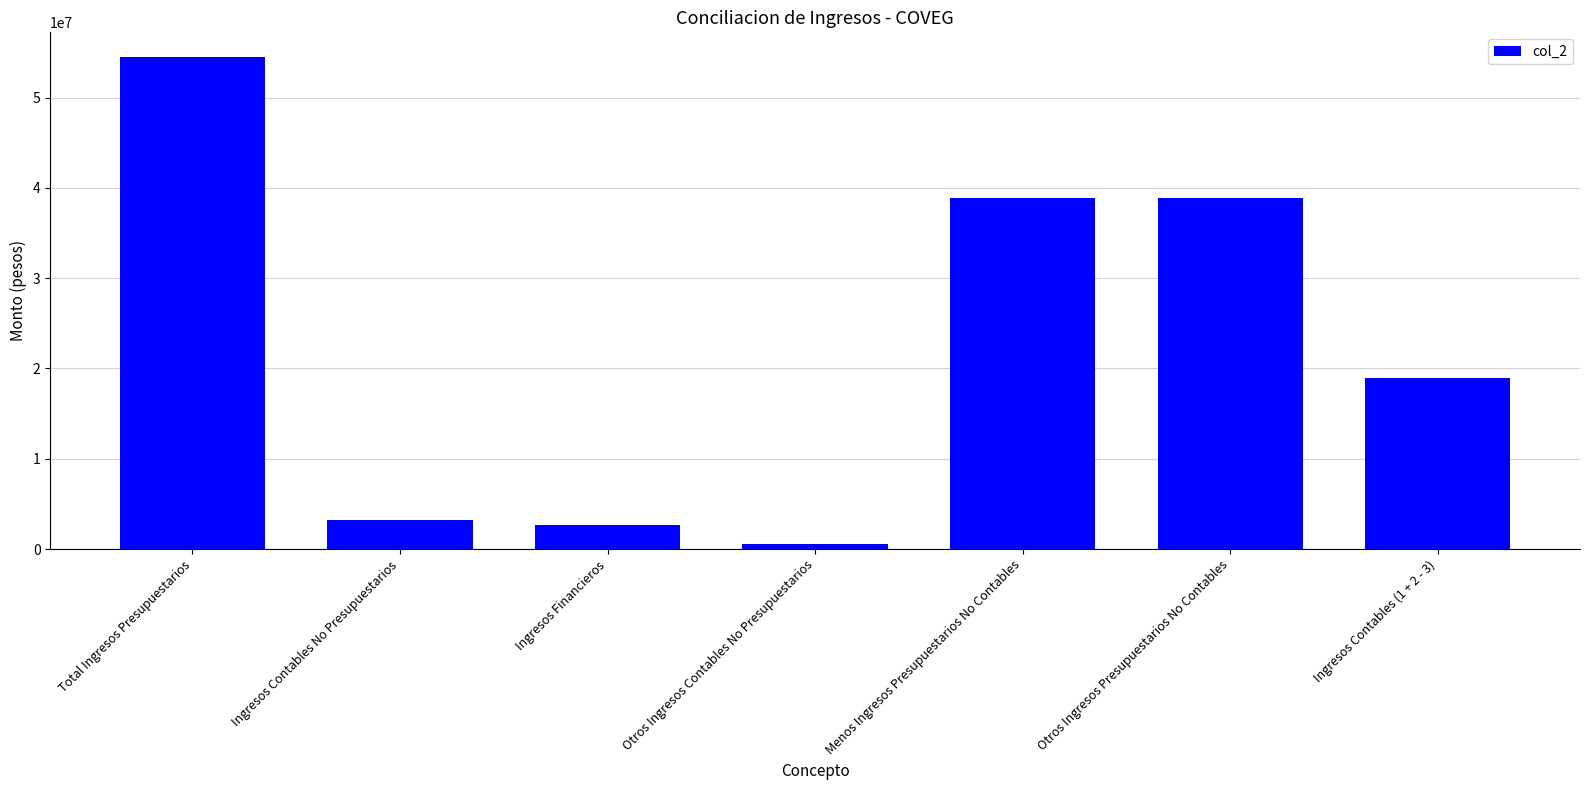

Reading left to right, what are all the values shown in this chart?

Total Ingresos Presupuestarios=54500129.9	Ingresos Contables No Presupuestarios=3245230.9	Ingresos Financieros=2653316.4	Otros Ingresos Contables No Presupuestarios=591914.5	Menos Ingresos Presupuestarios No Contables=38857569.7	Otros Ingresos Presupuestarios No Contables=38857569.7	Ingresos Contables (1 + 2 - 3)=18887791.1